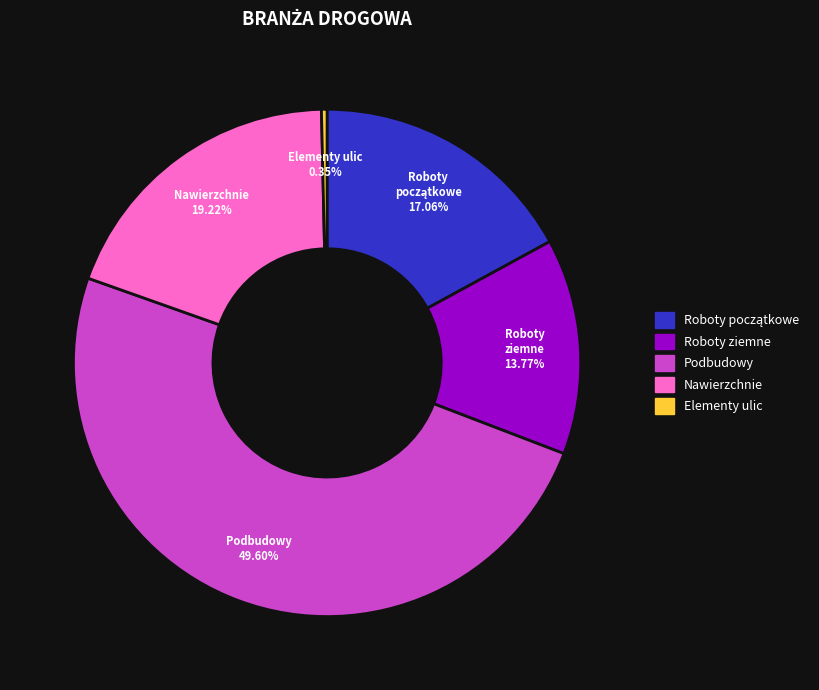

What is the smallest slice in the pie chart?

Elementy ulic